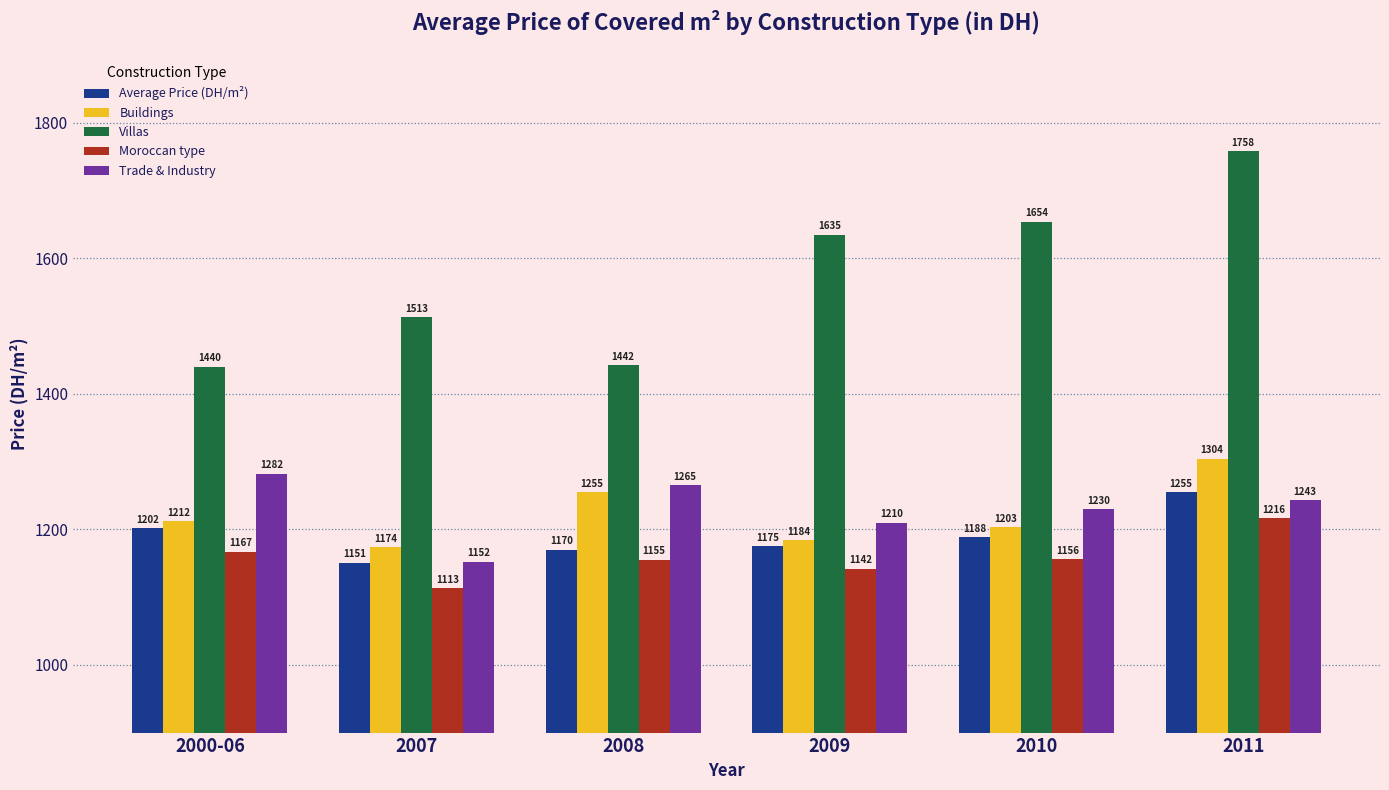

Reading right to left, what are all the values shown in this chart?

Average Price (DH/m²): 1255	1188	1175	1170	1151	1202
Buildings: 1304	1203	1184	1255	1174	1212
Villas: 1758	1654	1635	1442	1513	1440
Moroccan type: 1216	1156	1142	1155	1113	1167
Trade & Industry: 1243	1230	1210	1265	1152	1282